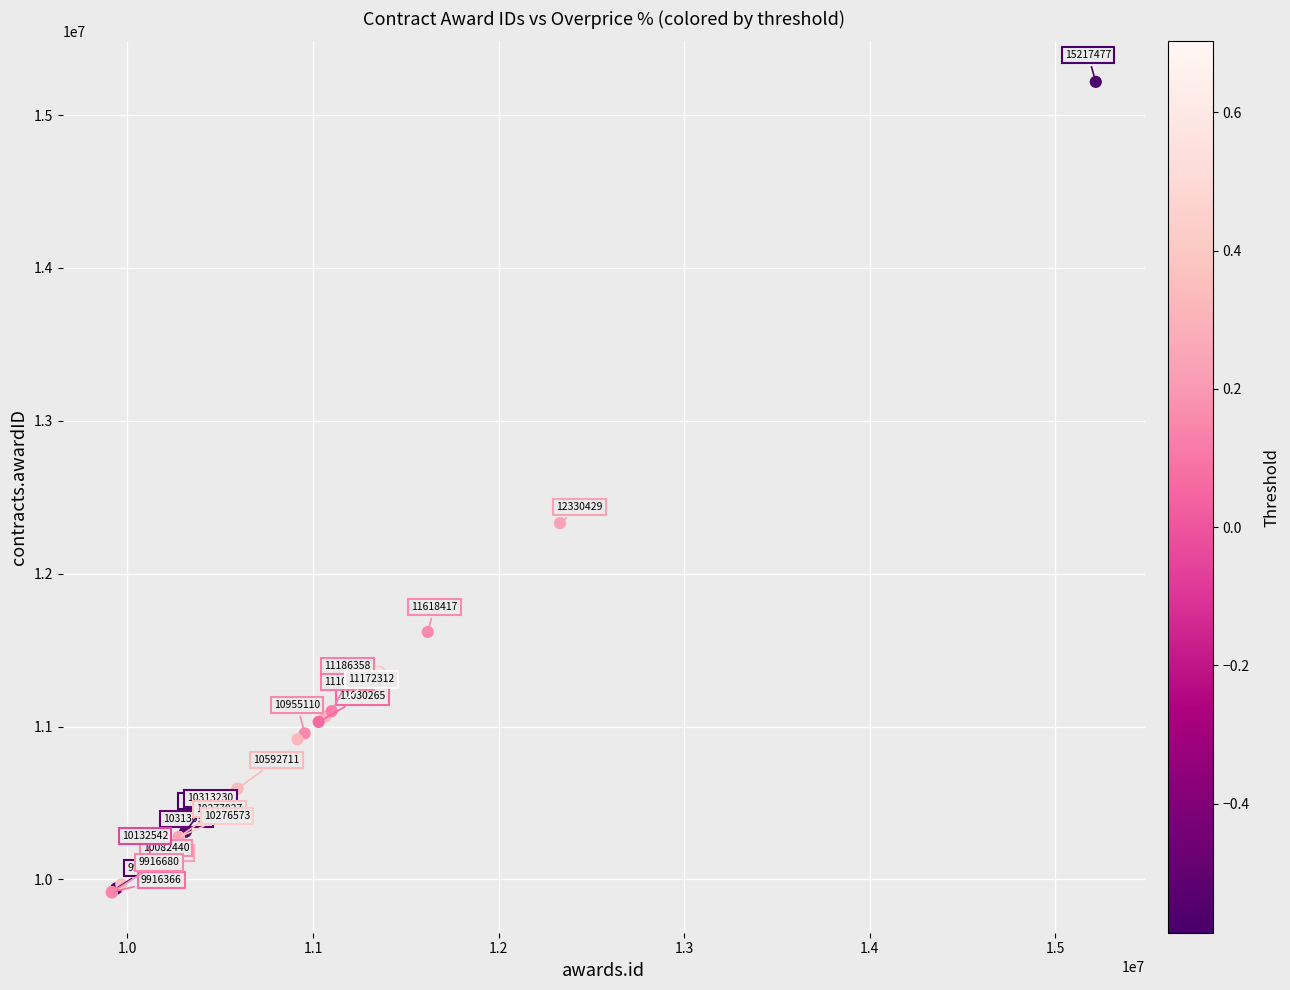

What Y value in the scatter plot is closest to 12566791?

12330429